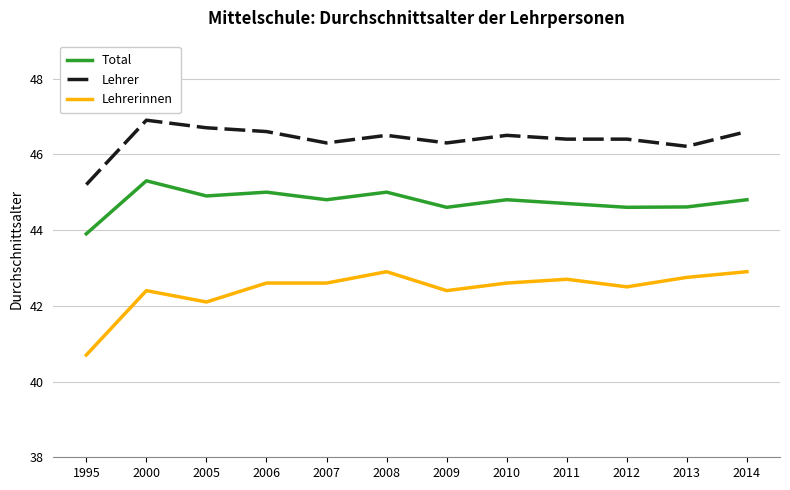

What is the lowest value of the Total series?

43.9